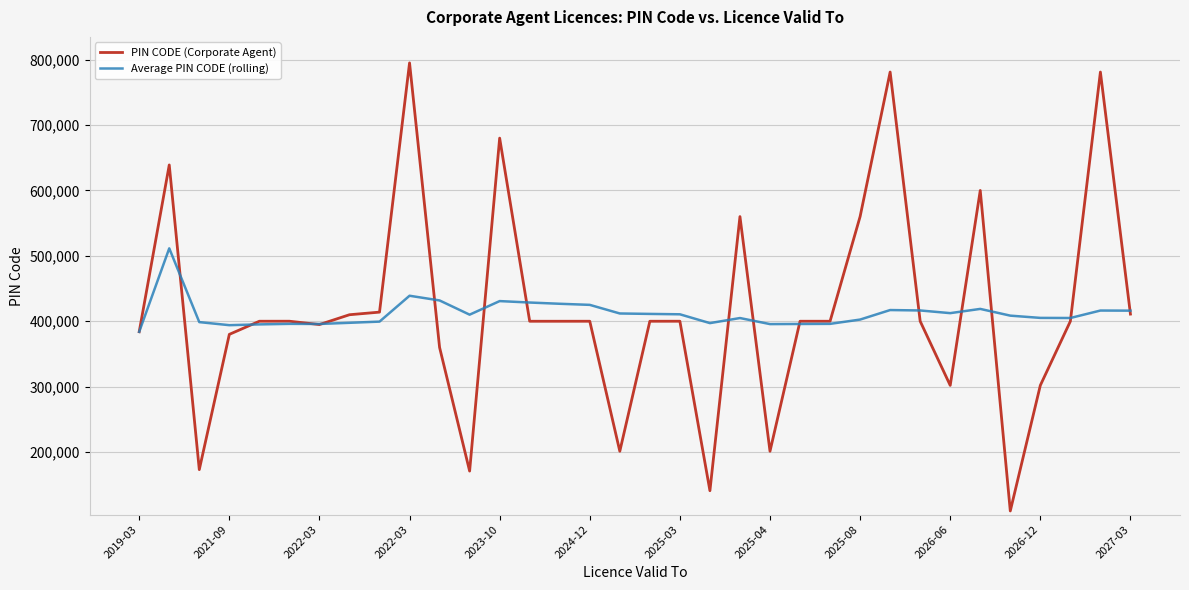

Which series has the largest range (max minus min)?

PIN CODE (Corporate Agent)